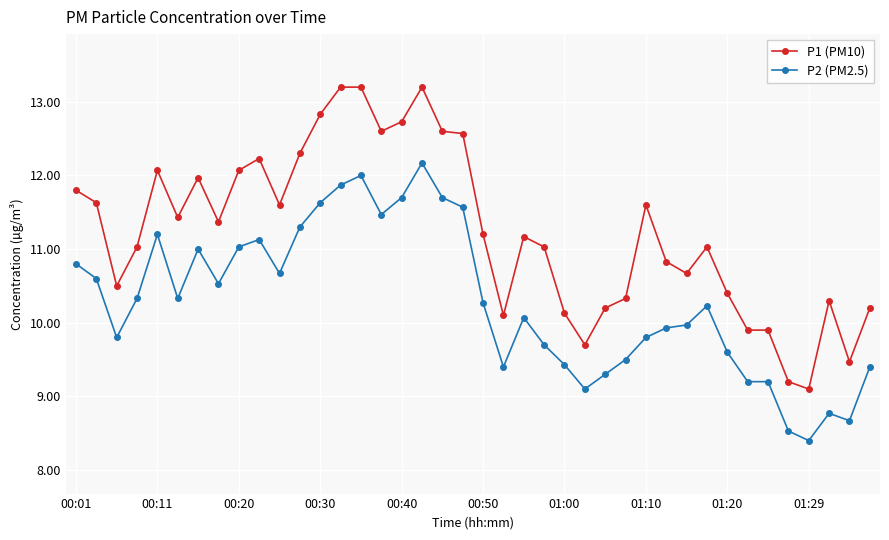

List the series in order of their overall mean, lowest first.

P2 (PM2.5), P1 (PM10)